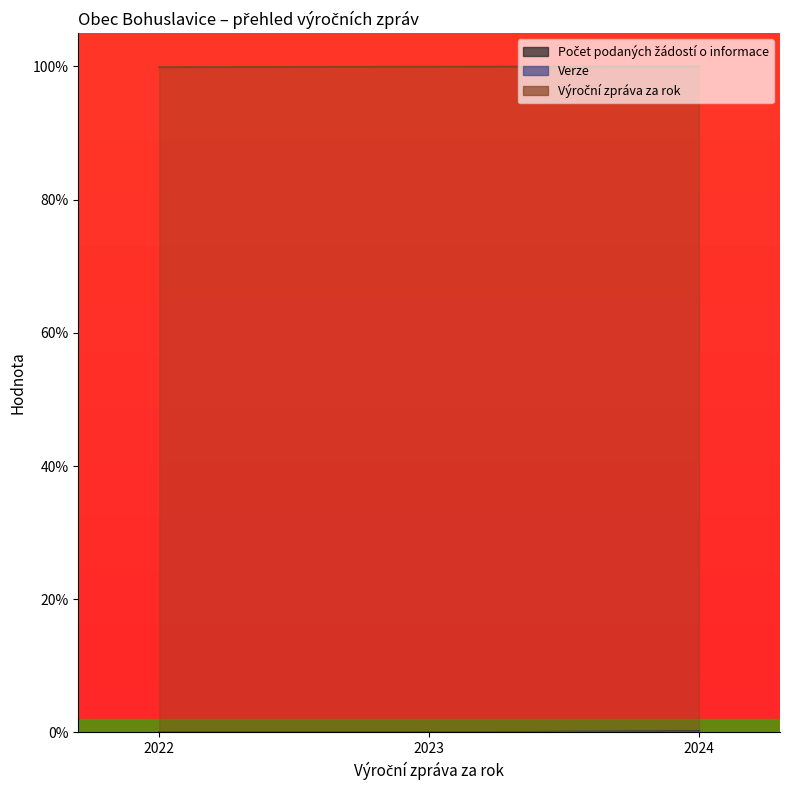

What is the maximum value shown in the chart?

100.0